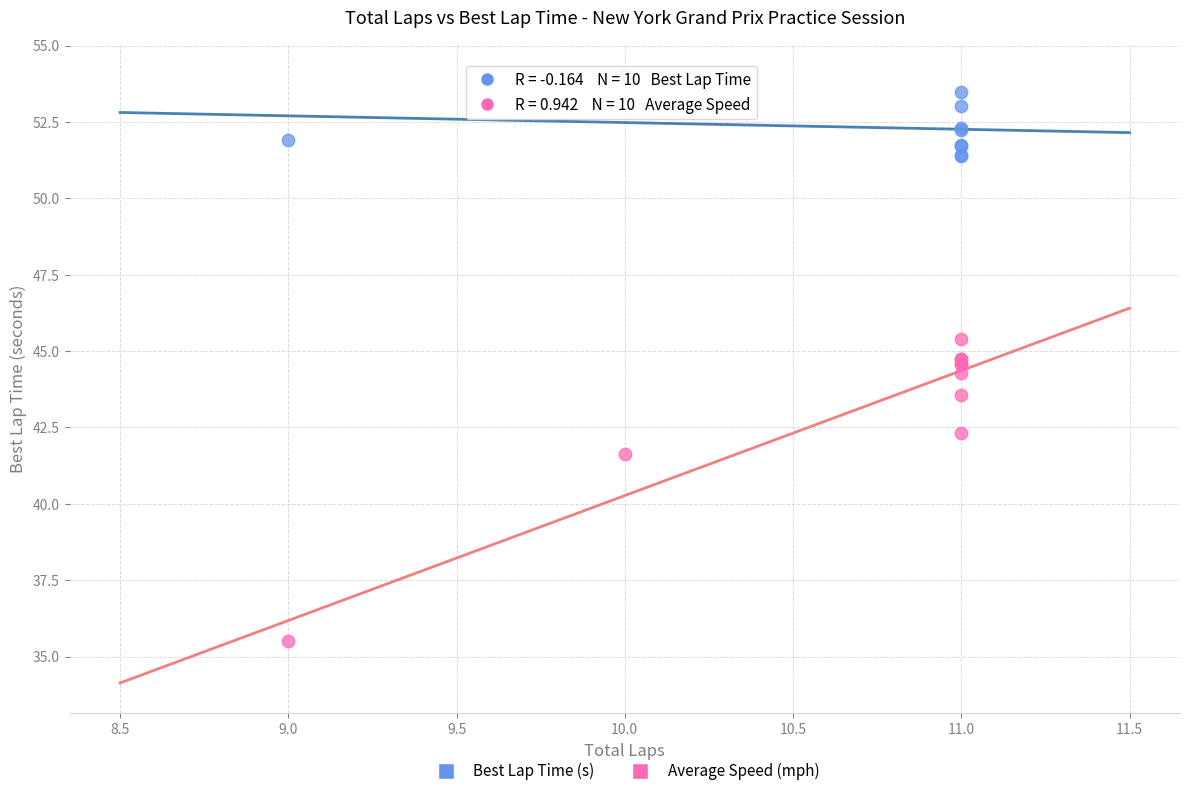

Which series reaches the maximum Y coordinate?

Best Lap Time (s)